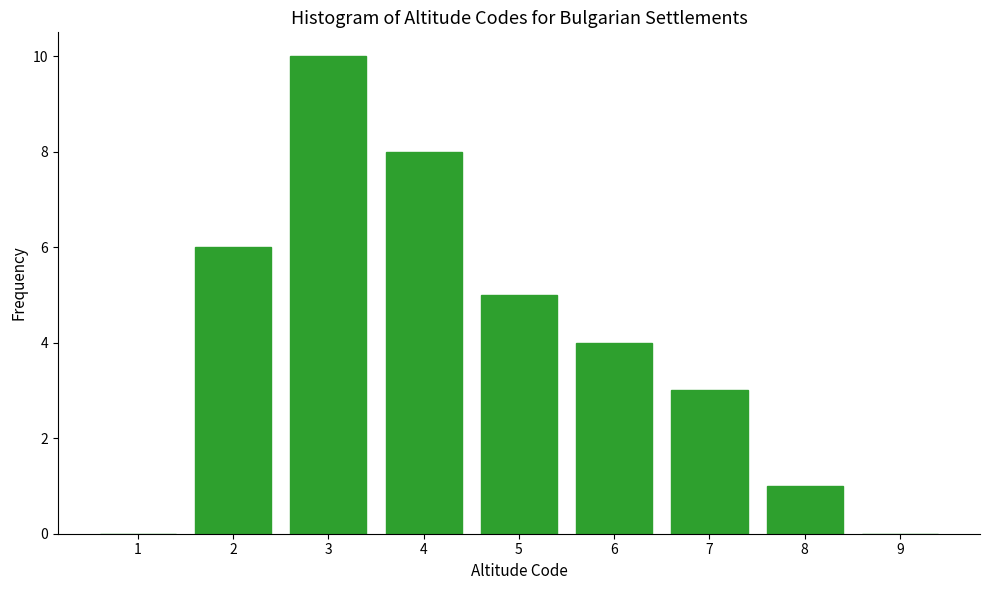

Reading right to left, transcribe all the data shown in this chart.

9=0	8=1	7=3	6=4	5=5	4=8	3=10	2=6	1=0